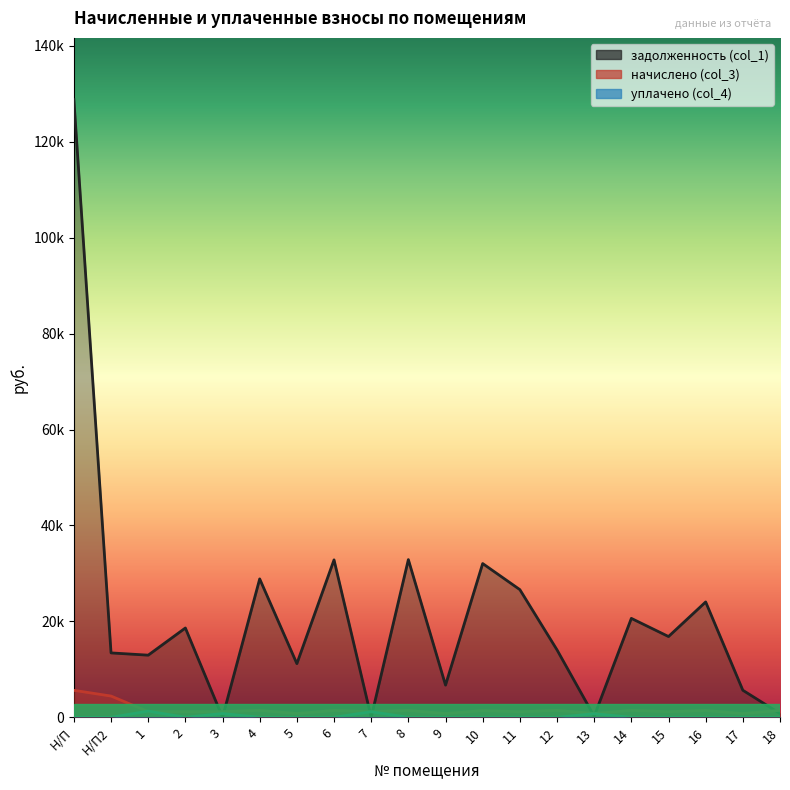

At 9, list the series in order from smallest to largest.

уплачено (col_4), начислено (col_3), задолженность (col_1)